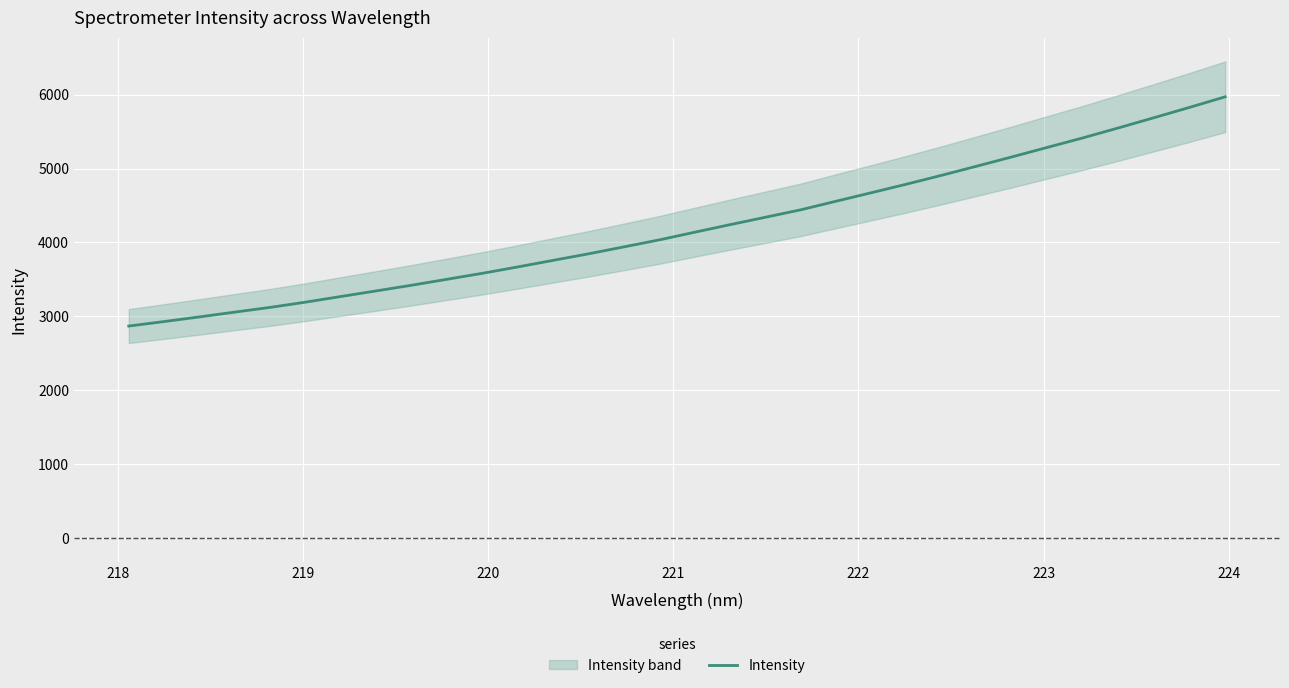

What is the difference between the maximum and minimum values?

3100.6